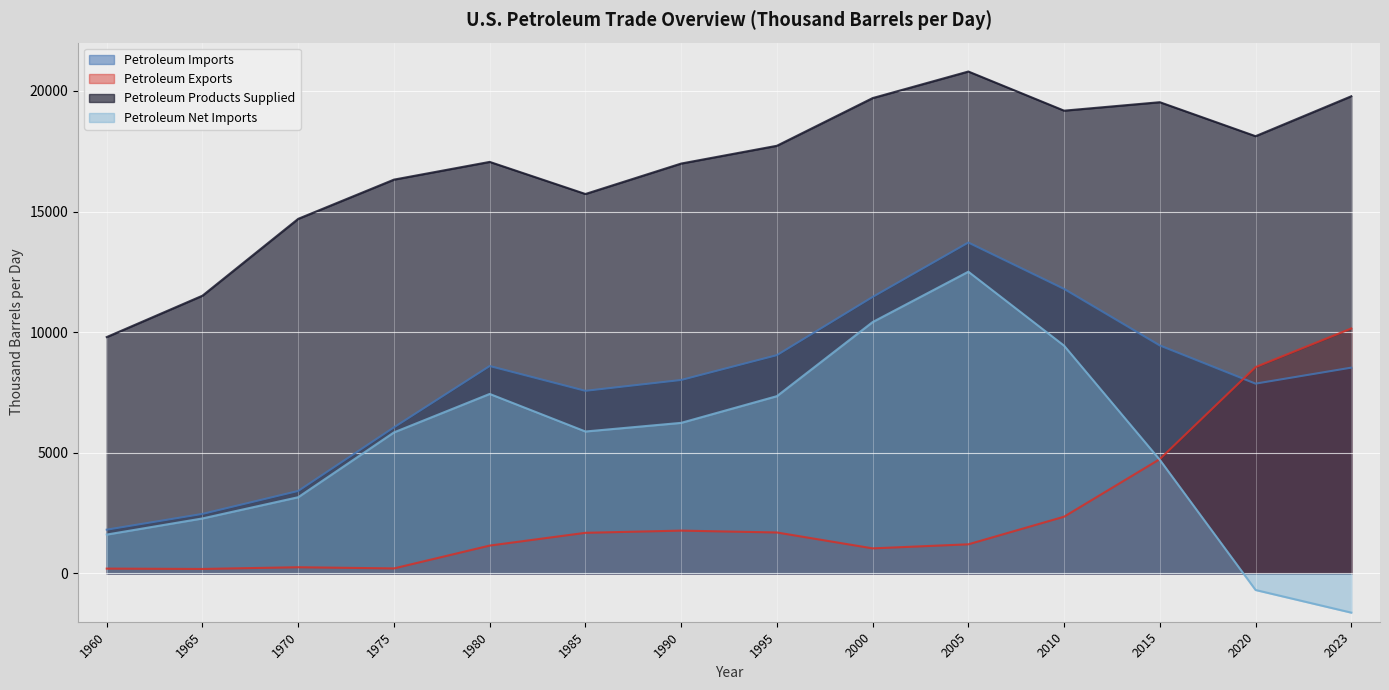

True or false: Petroleum Products Supplied has more than 0 points higher than both neighbors.

True